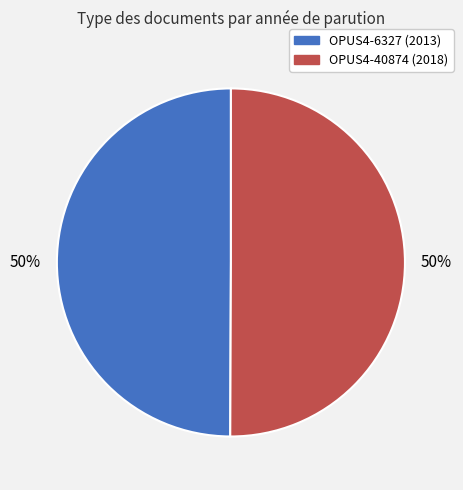

To the nearest percent, what percentage of the pie is OPUS4-6327?

50%